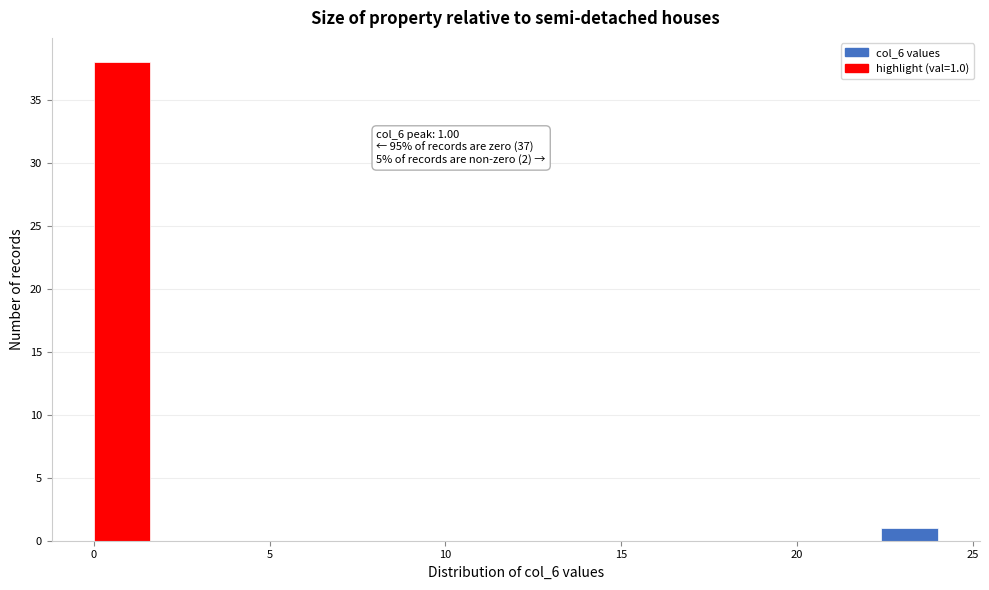

Read against the x-axis, roughly where is the centre of the tallest bar?

1.0